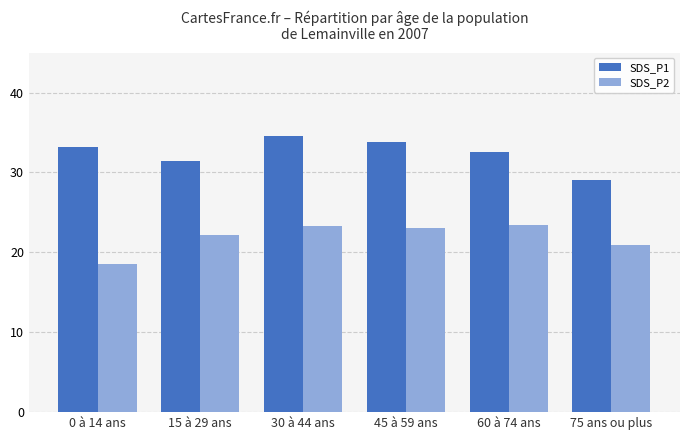

What is the difference between the SDS_P1 values at 60 à 74 ans and 30 à 44 ans?

1.9